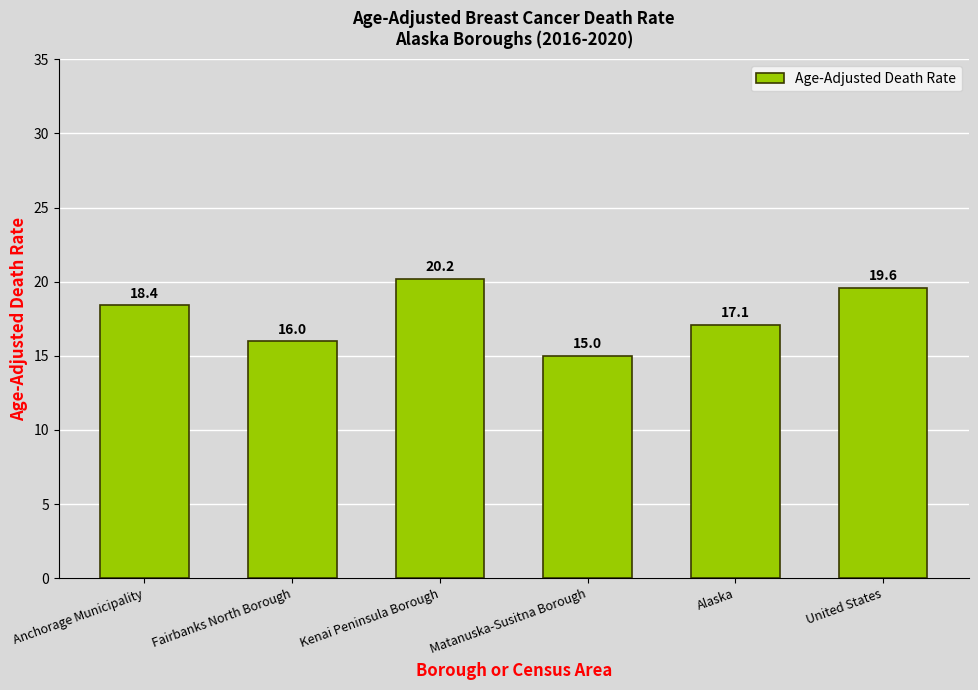

Reading left to right, what are all the values shown in this chart?

Anchorage Municipality=18.4	Fairbanks North Borough=16.0	Kenai Peninsula Borough=20.2	Matanuska-Susitna Borough=15.0	Alaska=17.1	United States=19.6